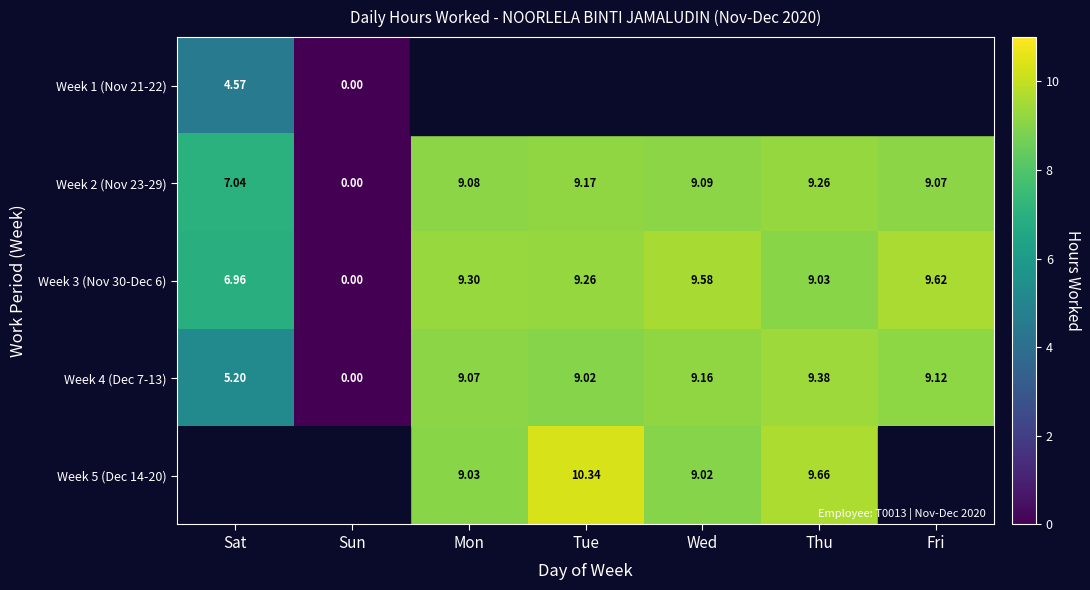

List the labels in order of Week 3 (Nov 30-Dec 6) value, largest first.

Fri, Wed, Mon, Tue, Thu, Sat, Sun